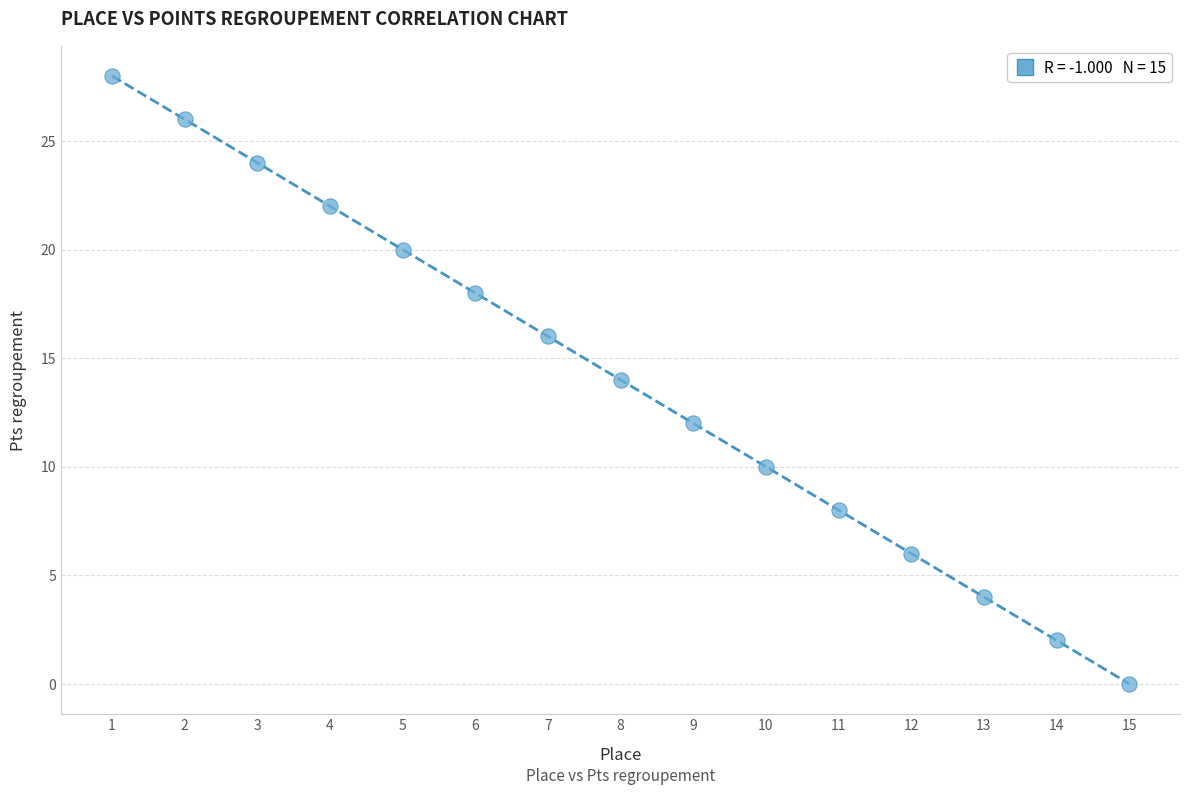

What is the range of Y values (max minus min)?

28